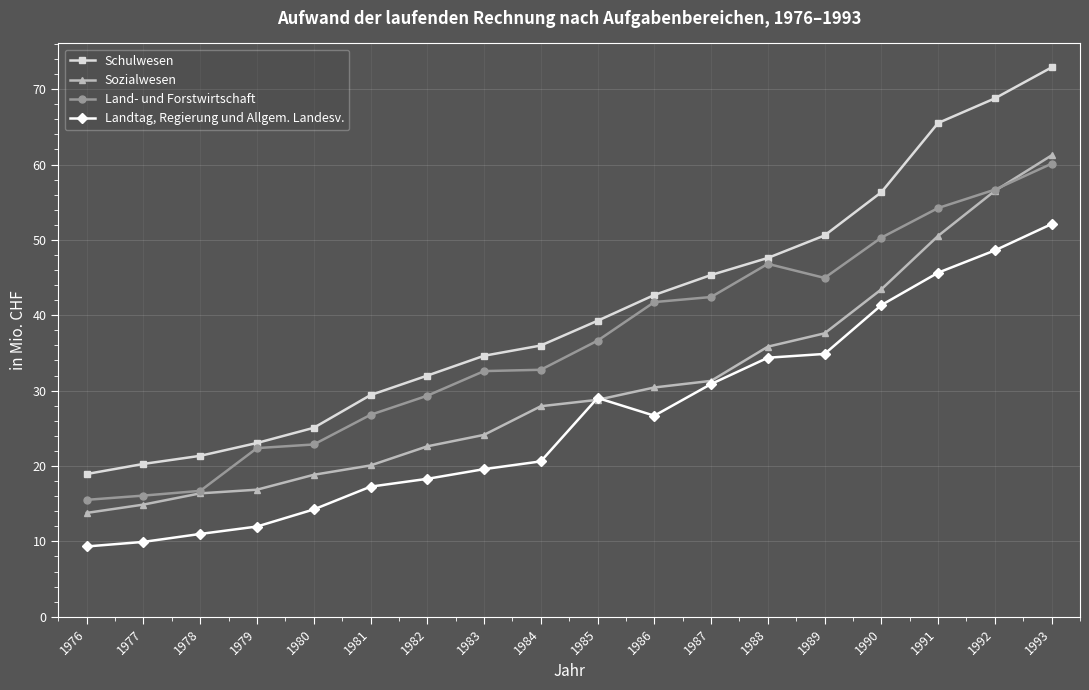

Which series has the largest range (max minus min)?

Schulwesen